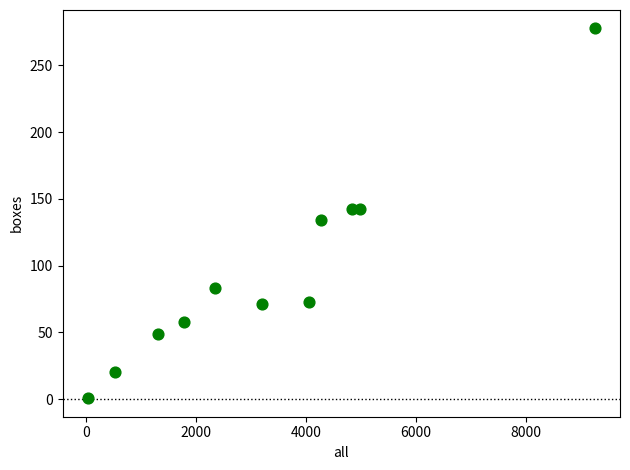

What is the average X value?

3324.2